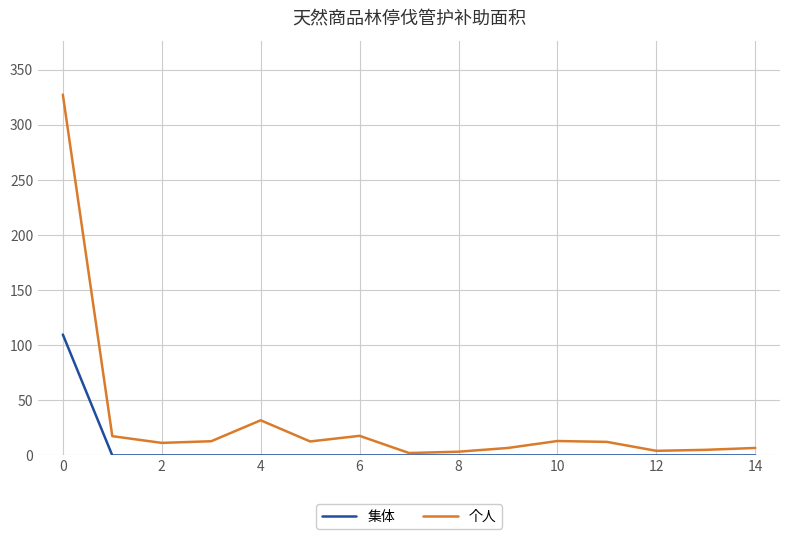

Rank the series by their maximum value, from lowest to highest.

集体, 个人